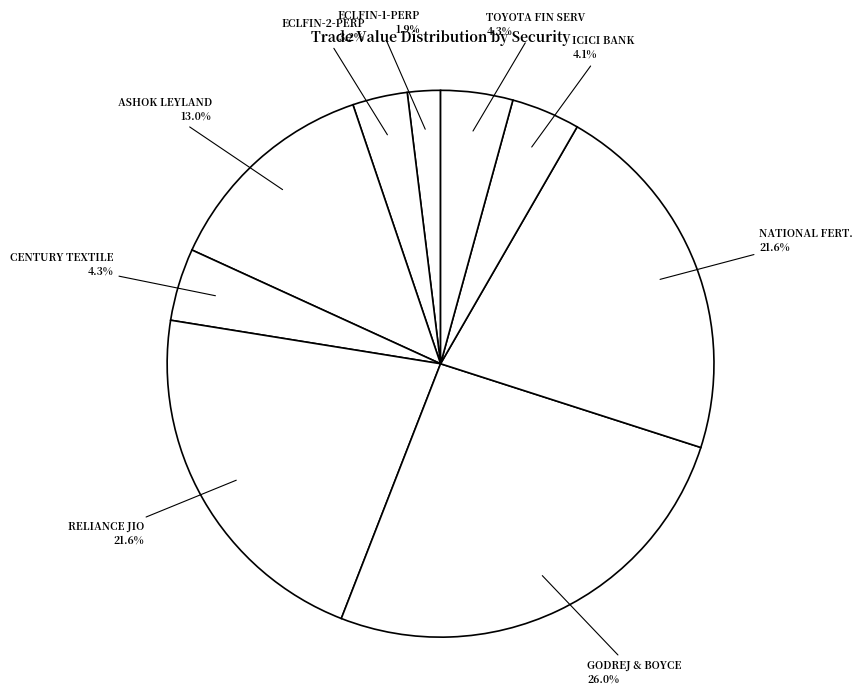

How many slices are in this pie chart?

9